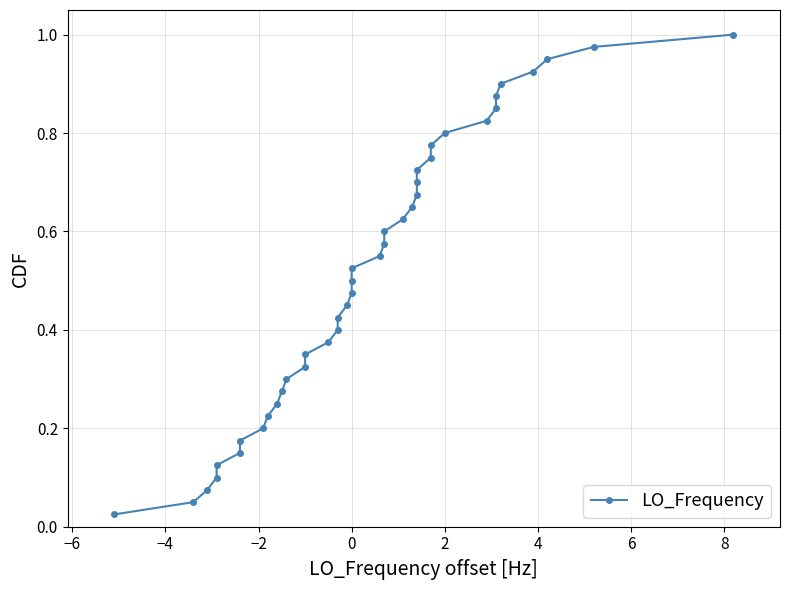

True or false: the data shows 0.9 at 28.

False